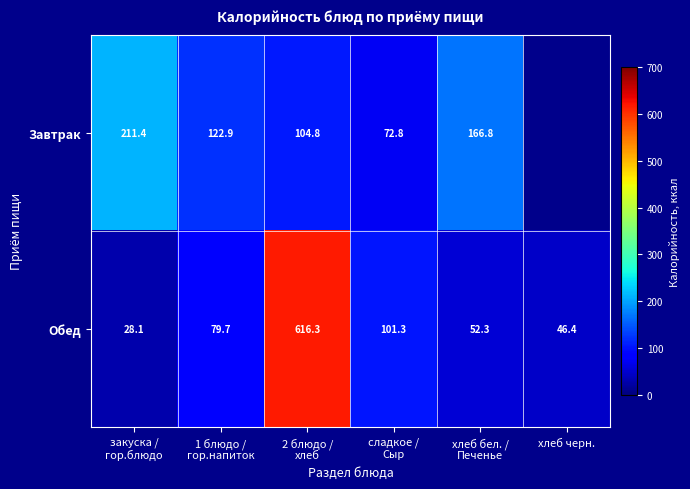

Between сладкое /
Сыр and 1 блюдо /
гор.напиток, which is larger?

1 блюдо /
гор.напиток